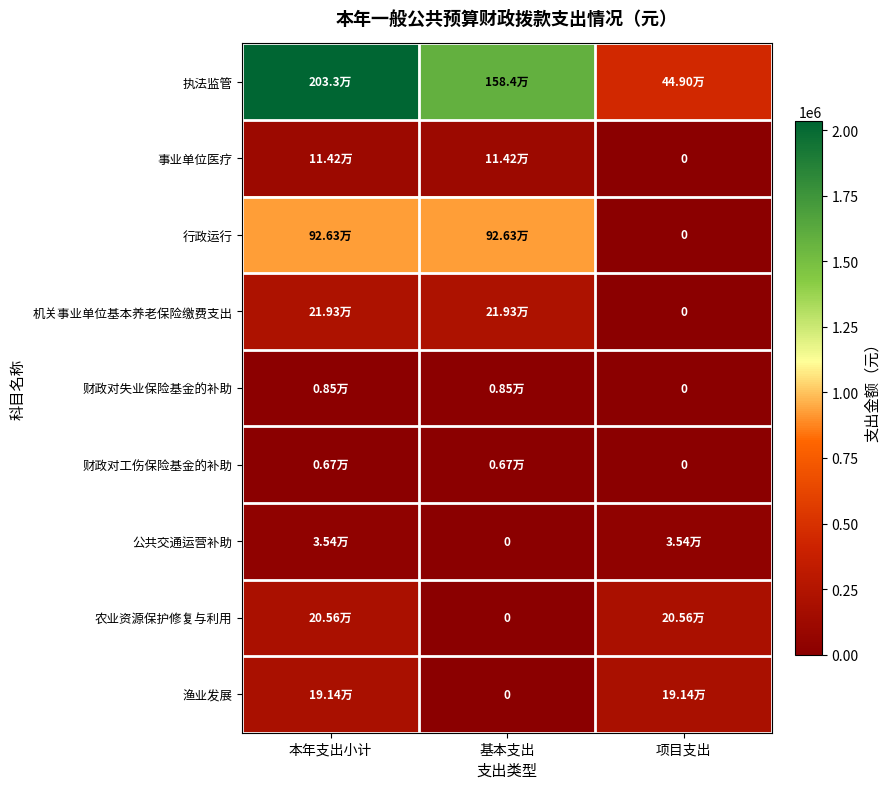

What is the difference between the highest and lowest values at 本年支出小计?

2026036.9